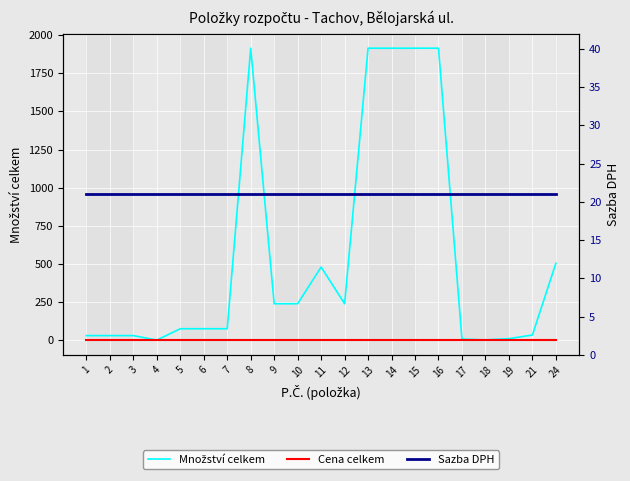

What is the difference between the highest and lowest values at 4?

21.0